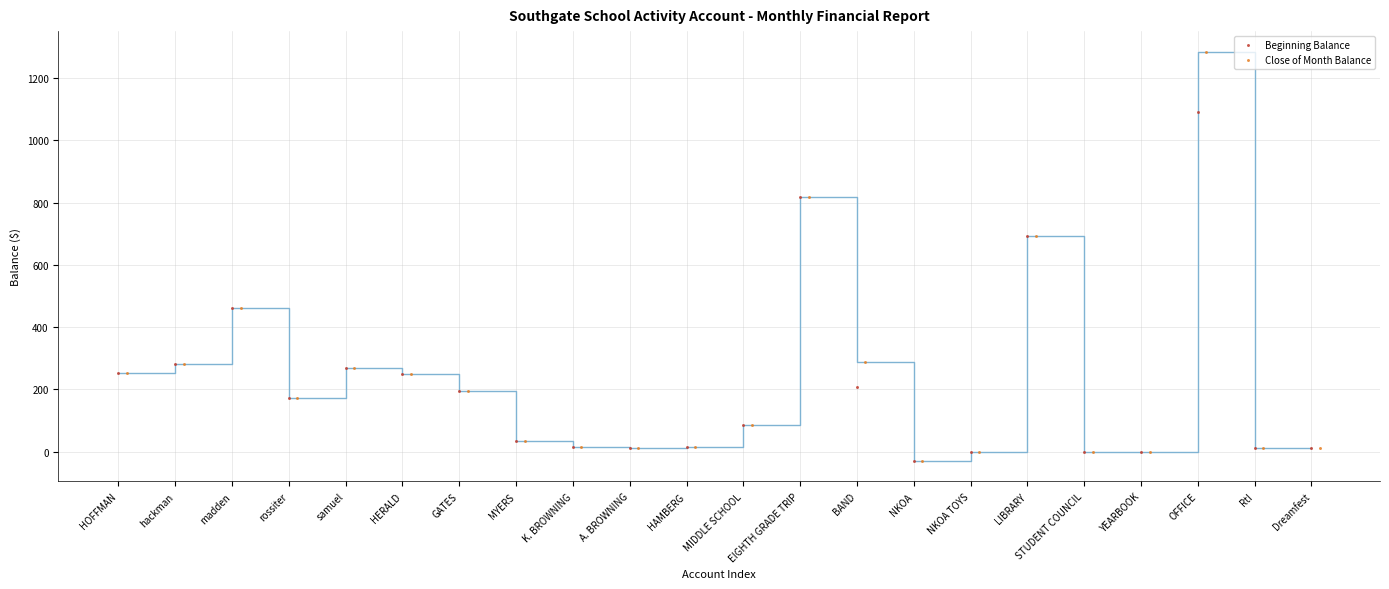

Which series has the largest Y range (max minus min)?

Close of Month Balance